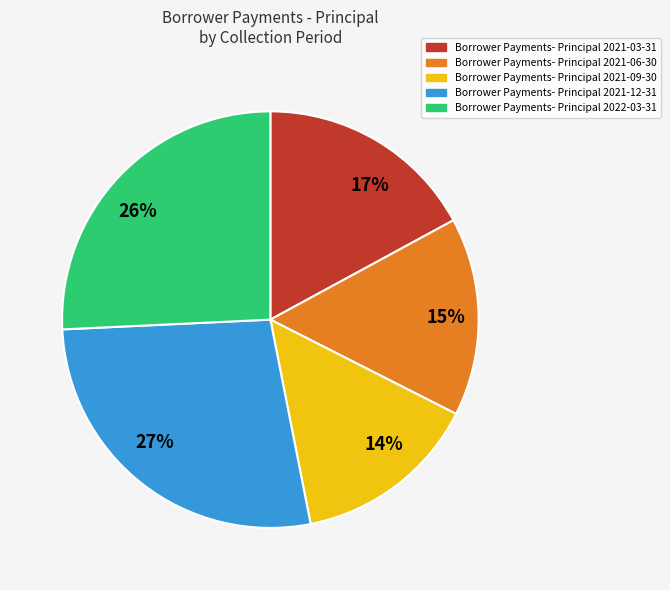

Which has a higher value, 15% or 26%?

26%